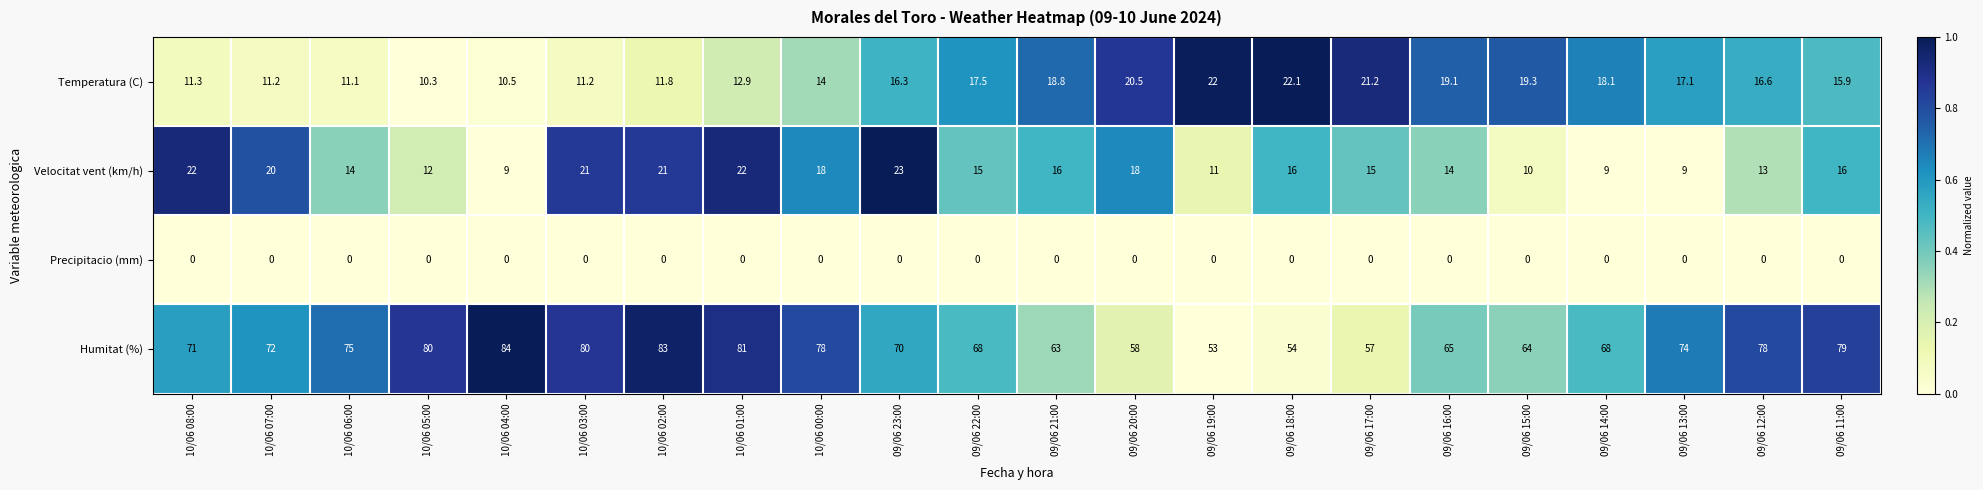

At which label does Velocitat vent (km/h) first exceed 16?

10/06 08:00